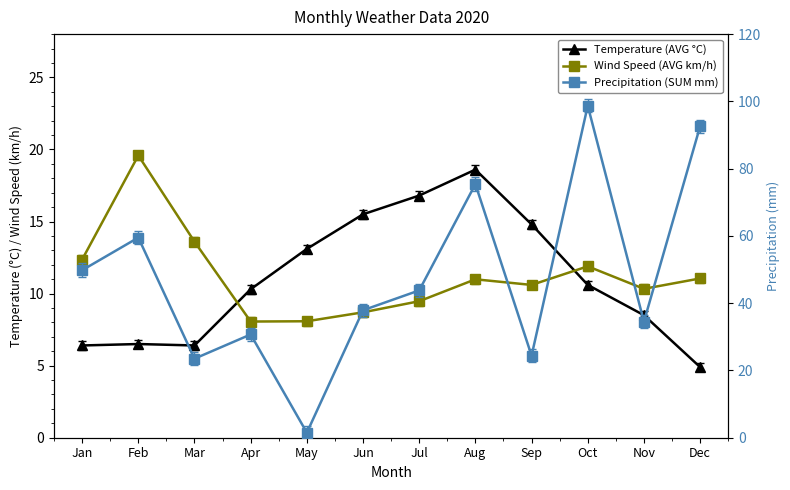

Which series changed the most between Jan and Nov?

Precipitation (SUM mm)